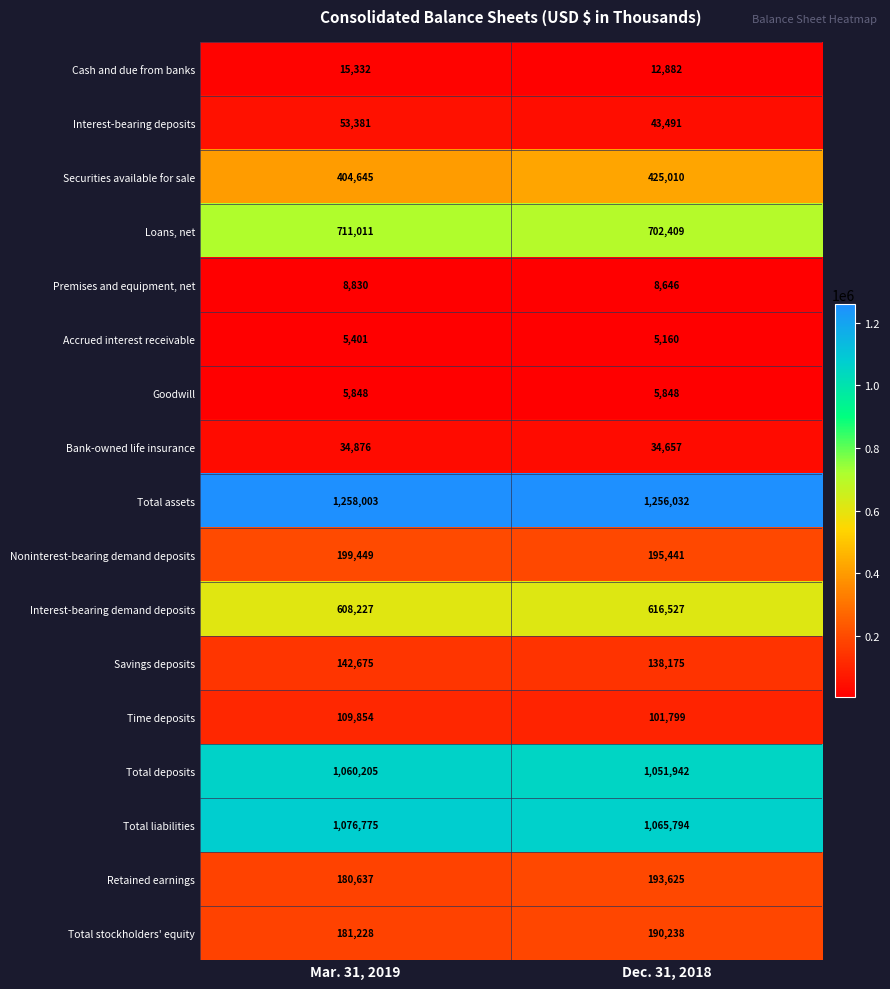

At Dec. 31, 2018, list the series in order from largest to smallest.

Total assets, Total liabilities, Total deposits, Loans, net, Interest-bearing demand deposits, Securities available for sale, Noninterest-bearing demand deposits, Retained earnings, Total stockholders' equity, Savings deposits, Time deposits, Interest-bearing deposits, Bank-owned life insurance, Cash and due from banks, Premises and equipment, net, Goodwill, Accrued interest receivable